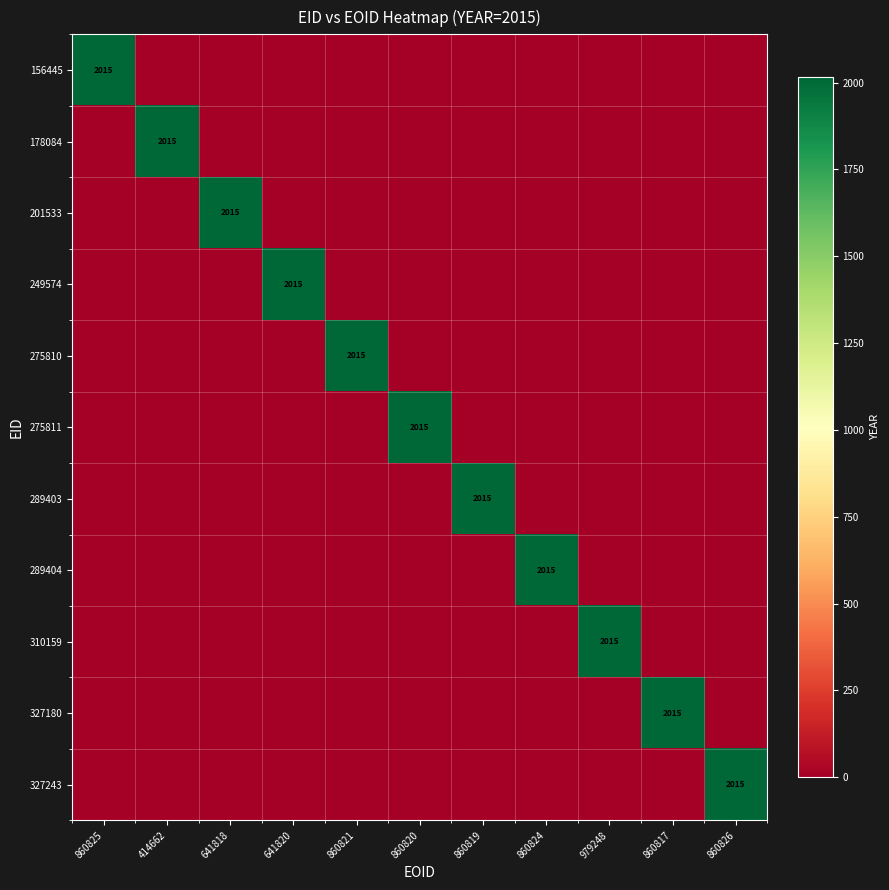

Is it true that 327180 equals 3363 at 860817?

False